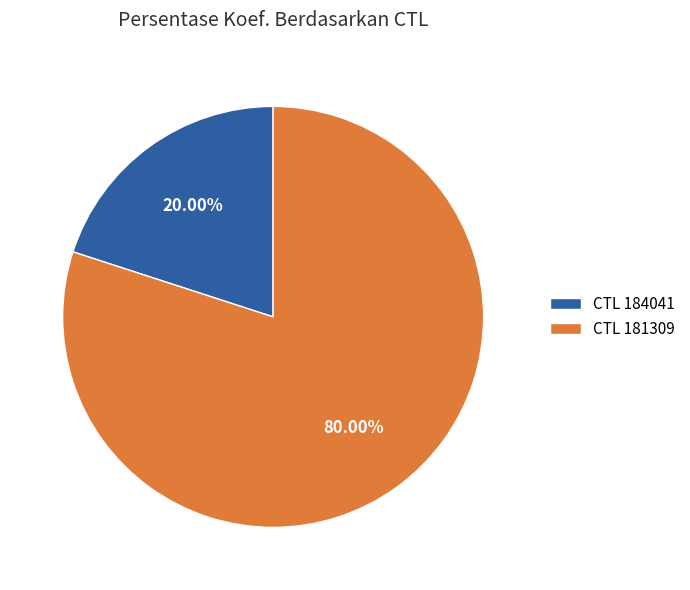

Approximately how many times larger is the value at CTL 181309 compared to CTL 184041?

4.0